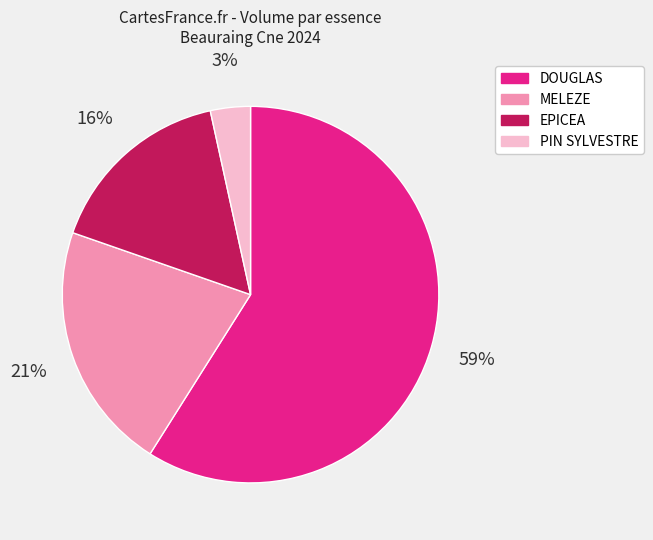

To the nearest percent, what is the average slice percentage?

25%